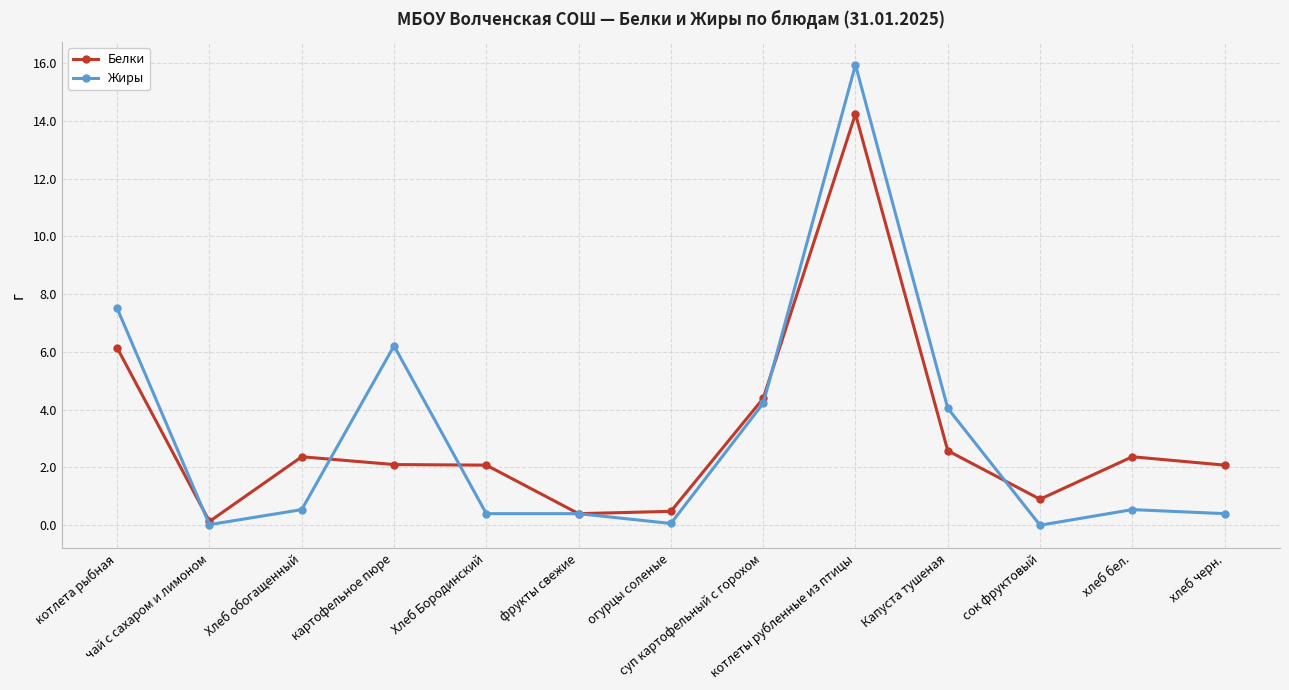

Is the value of Белки at огурцы соленые greater than the value of Жиры at огурцы соленые?

Yes